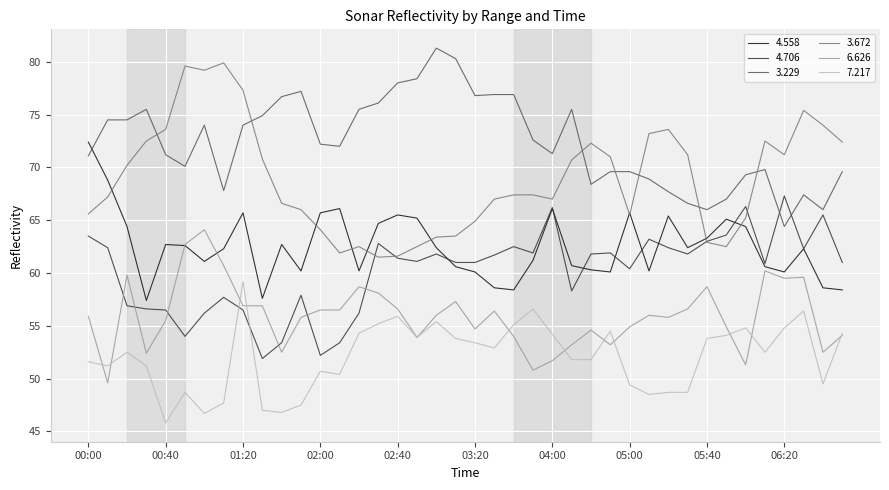

What is the smallest value displayed?

45.8